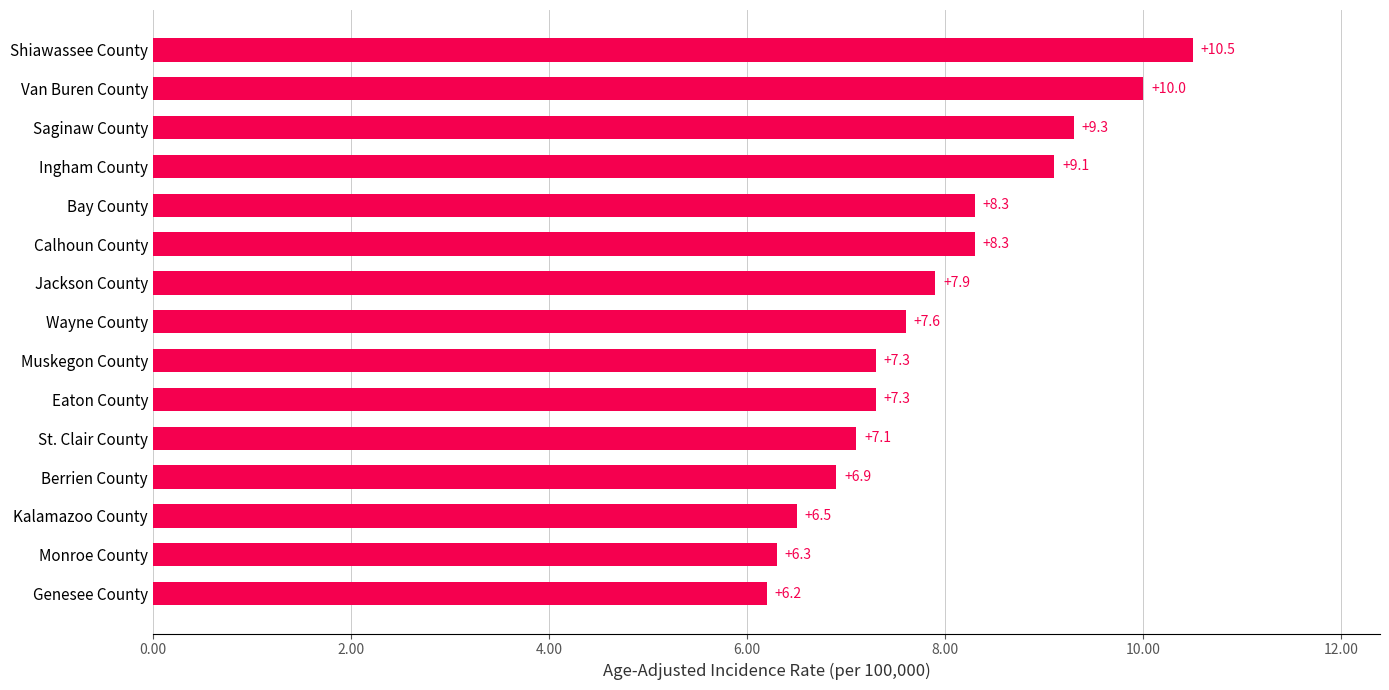

True or false: the data shows 3.9 at Wayne County.

False